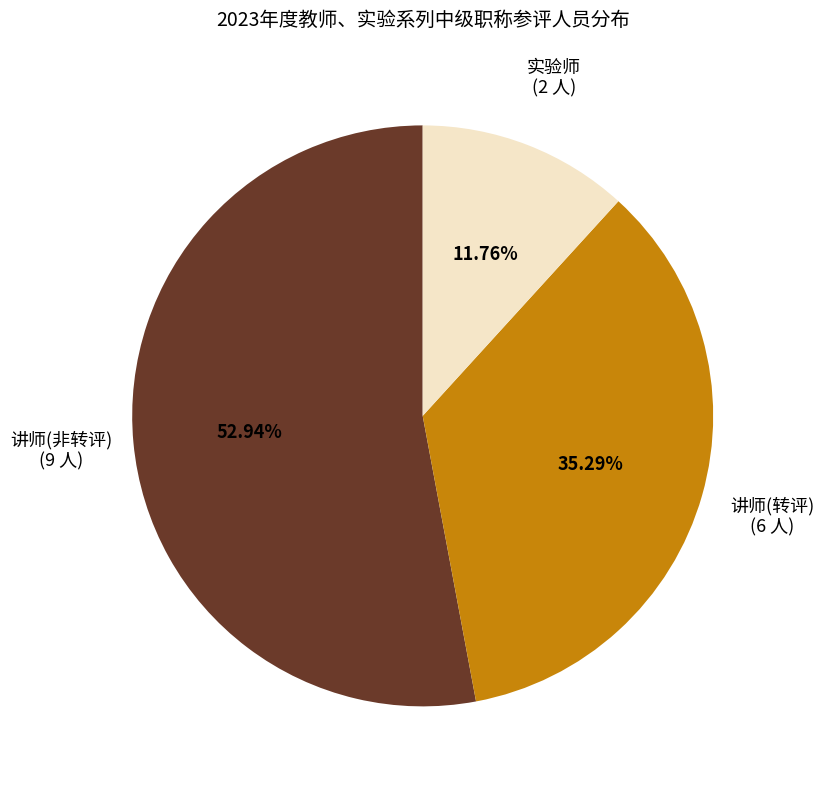

How many slices are in this pie chart?

3